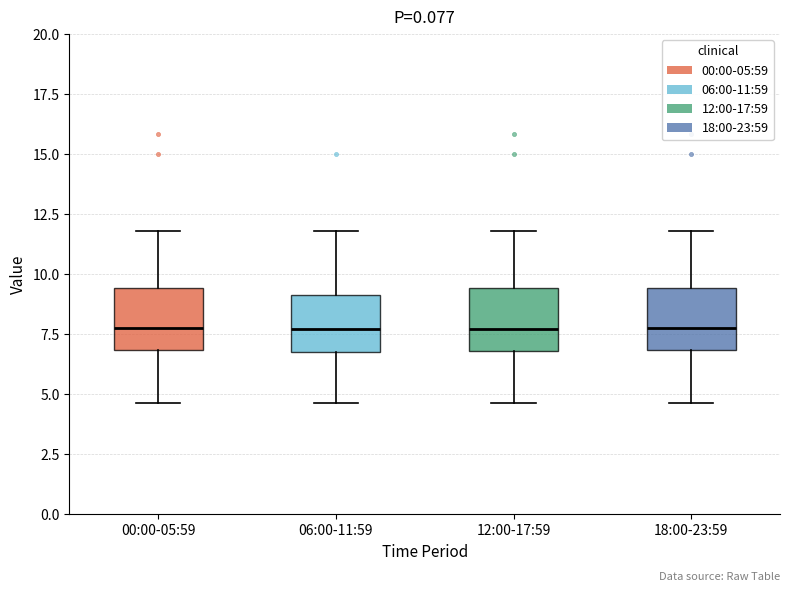

Reading left to right, transcribe this box plot: for each box, give where its median line is, the range the box spans, and where its two whiskers end, as read against the y-axis. The values are not printed on the chart, so give them approximately, as read against the axis.

00:00-05:59: median 8.0, box 7.0 to 9.5, whiskers 4.5 to 12.0
06:00-11:59: median 7.5, box 7.0 to 9.0, whiskers 4.5 to 12.0
12:00-17:59: median 7.5, box 7.0 to 9.5, whiskers 4.5 to 12.0
18:00-23:59: median 8.0, box 7.0 to 9.5, whiskers 4.5 to 12.0